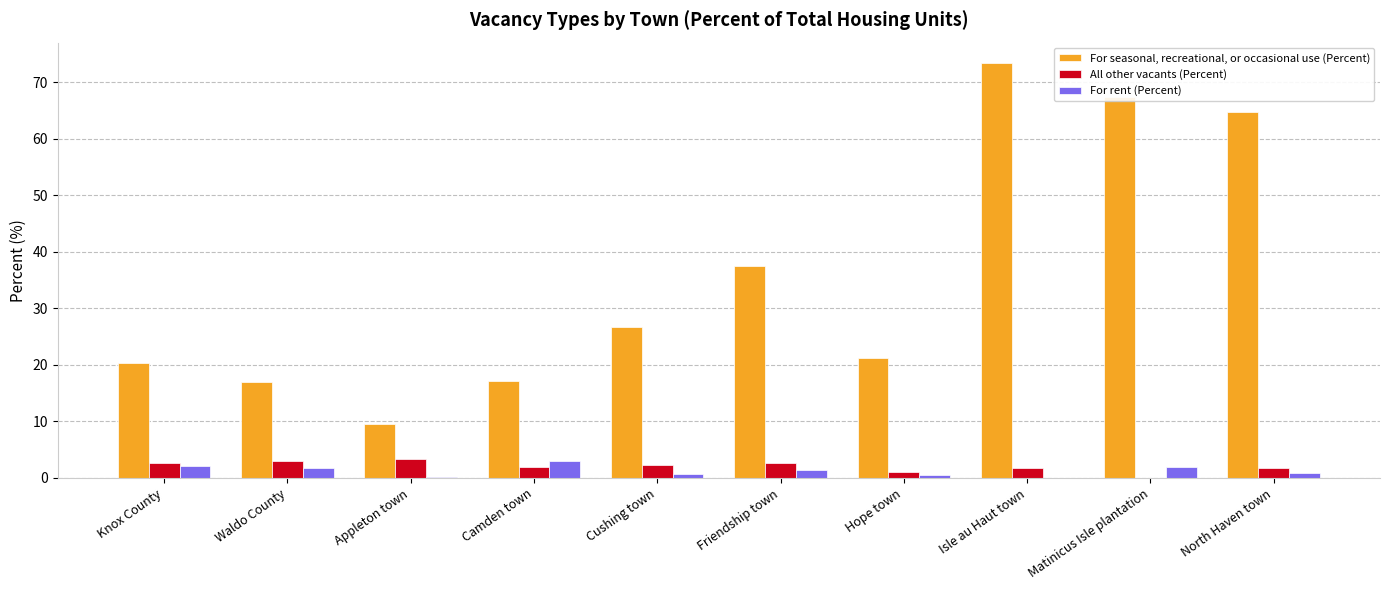

Which series has the largest total across all categories?

For seasonal, recreational, or occasional use (Percent)